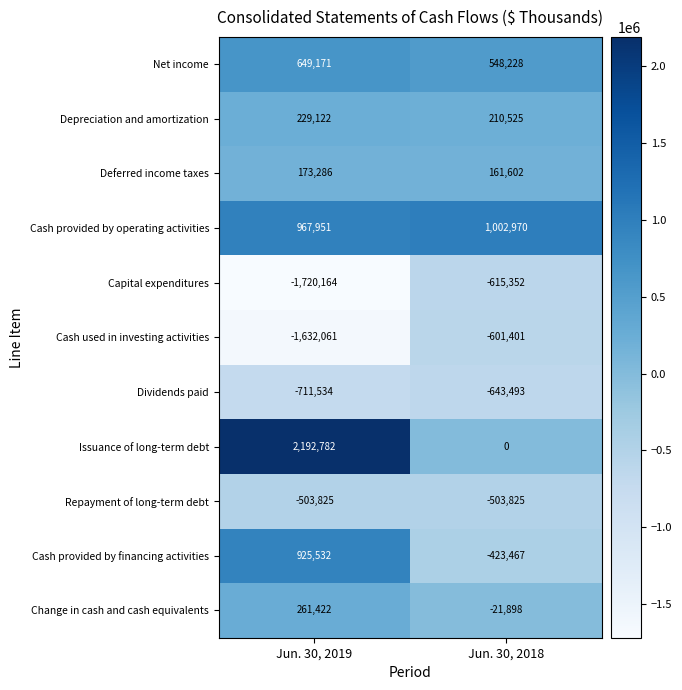

Which series has the largest total across all categories?

Issuance of long-term debt